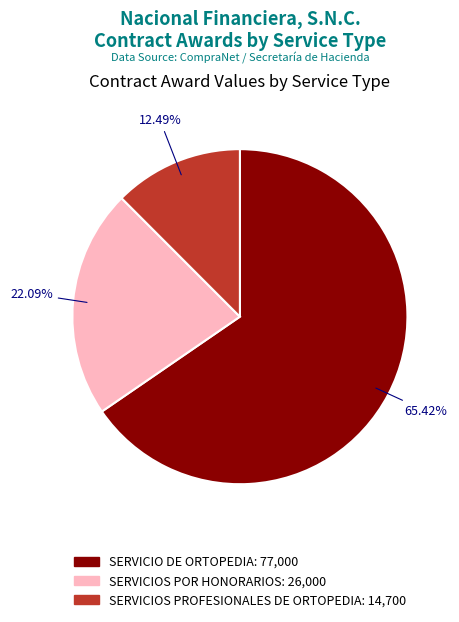

Combined, what portion of the pie is SERVICIOS PROFESIONALES DE ORTOPEDIA and SERVICIO DE ORTOPEDIA?

77.9%